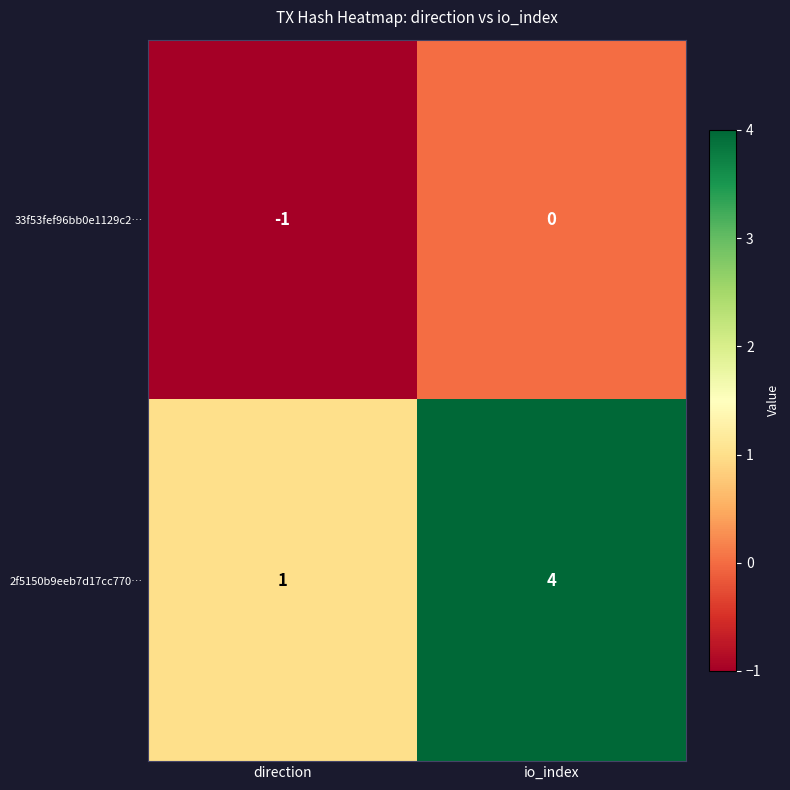

Reading left to right, list all the values displayed in this chart.

33f53fef96bb0e1129c2…: direction=-1	io_index=0
2f5150b9eeb7d17cc770…: direction=1	io_index=4